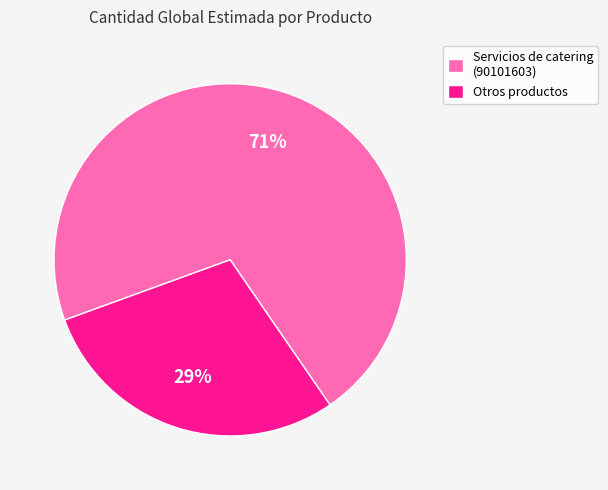

What is the largest slice in the pie chart?

Servicios de catering (90101603)